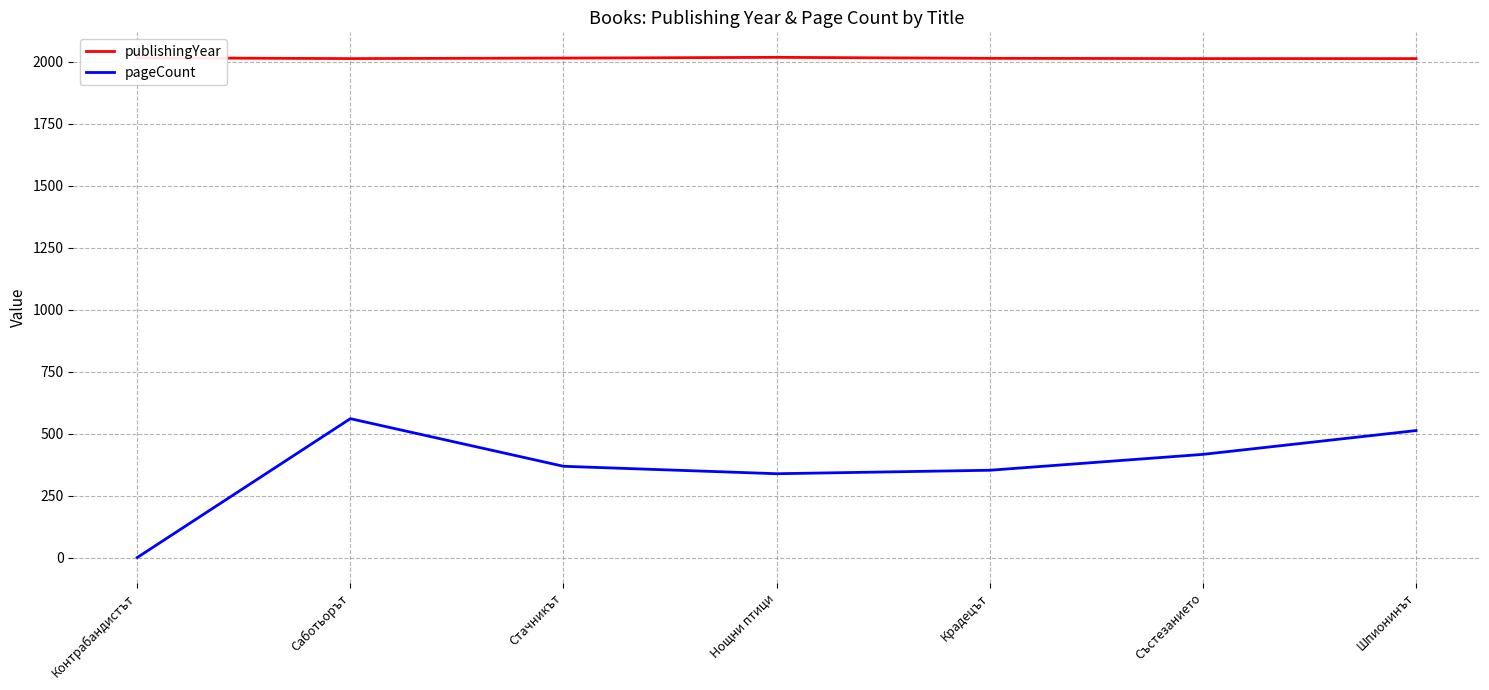

Does the chart have visible grid lines?

Yes